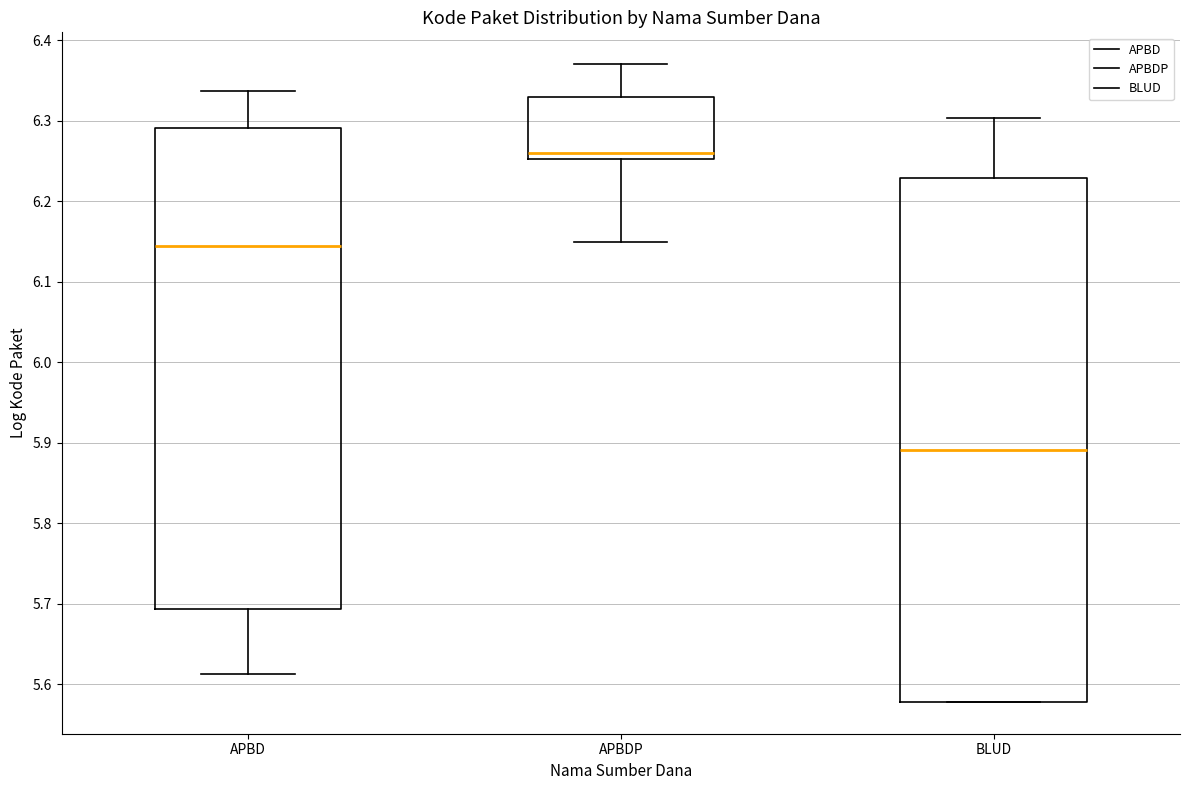

Which box's median line is the lowest?

BLUD